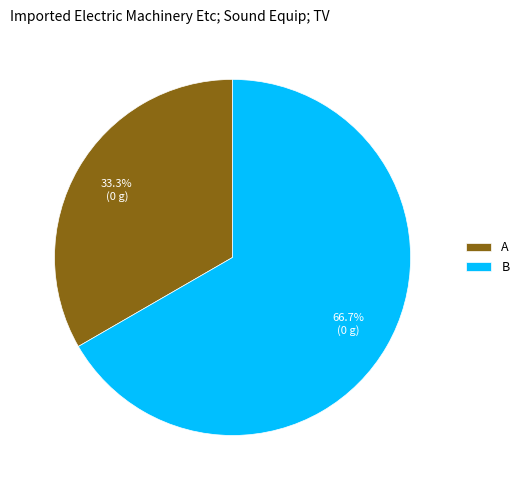

Combined, what portion of the pie is B and A?

100.0%